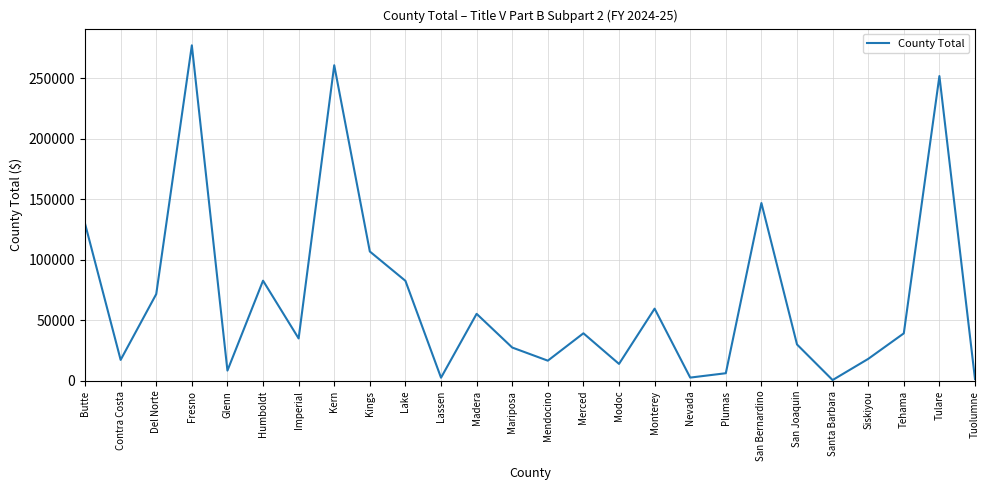

The chart shows a value of 53471 at Kings. True or false?

False